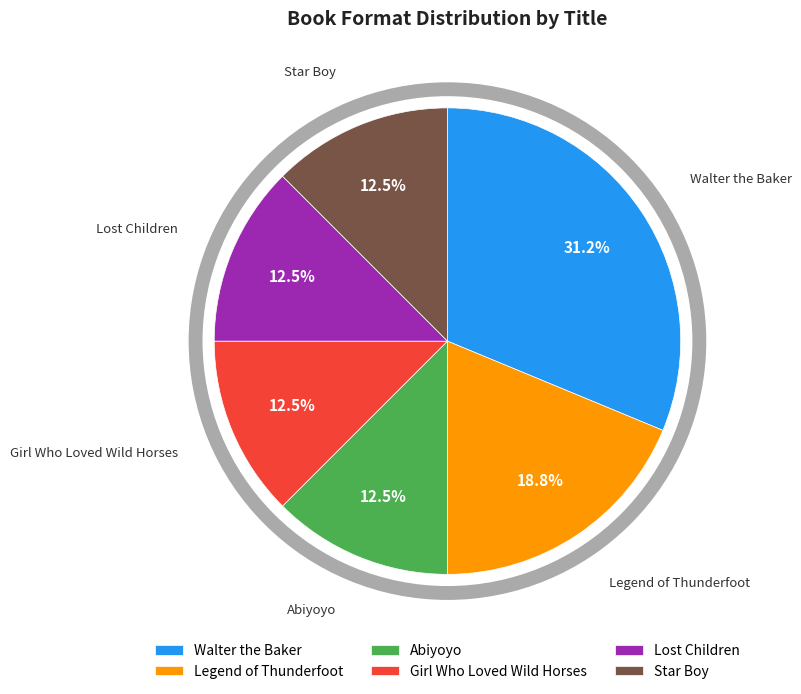

What percentage do Girl Who Loved Wild Horses and Abiyoyo together represent?

25.0%